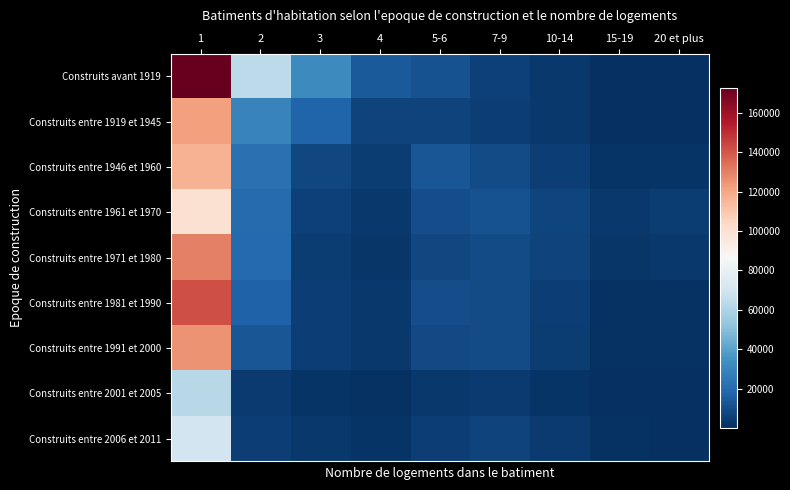

Reading left to right, extract all data points from this chart.

Construits avant 1919: 1=172775	2=63839	3=31314	4=14383	5-6=11695	7-9=5919	10-14=3328	15-19=817	20 et plus=626
Construits entre 1919 et 1945: 1=121771	2=29060	3=17139	4=6603	5-6=6759	7-9=5341	10-14=3369	15-19=867	20 et plus=585
Construits entre 1946 et 1960: 1=116607	2=22377	3=8073	4=4630	5-6=12503	7-9=9306	10-14=5073	15-19=2019	20 et plus=1859
Construits entre 1961 et 1970: 1=99883	2=20094	3=6024	4=3138	5-6=9892	7-9=11062	10-14=7198	15-19=3203	20 et plus=4451
Construits entre 1971 et 1980: 1=129726	2=19444	3=4968	4=2937	5-6=8352	7-9=9353	10-14=6718	15-19=2649	20 et plus=3609
Construits entre 1981 et 1990: 1=142007	2=16650	3=5151	4=3456	5-6=9797	7-9=9150	10-14=5266	15-19=1524	20 et plus=1174
Construits entre 1991 et 2000: 1=125546	2=12639	3=5225	4=3439	5-6=8832	7-9=9144	10-14=4955	15-19=1250	20 et plus=958
Construits entre 2001 et 2005: 1=62633	2=3743	3=1852	4=1352	5-6=3400	7-9=3995	10-14=1880	15-19=407	20 et plus=271
Construits entre 2006 et 2011: 1=69947	2=5573	3=3018	4=2160	5-6=5641	7-9=6829	10-14=4193	15-19=1072	20 et plus=794